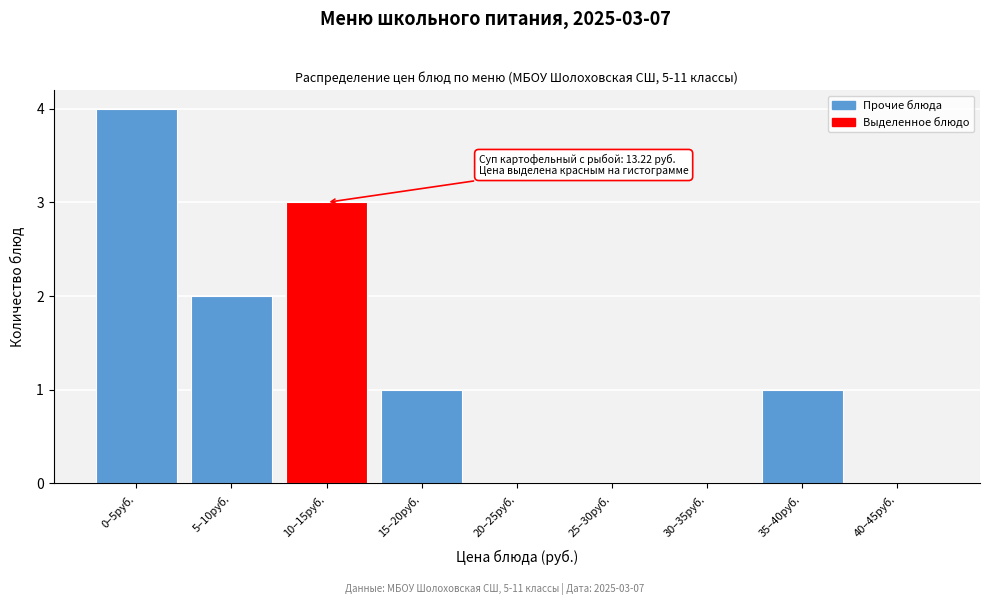

Reading left to right, what are all the values shown in this chart?

0–5руб.=4	5–10руб.=2	10–15руб.=3	15–20руб.=1	20–25руб.=0	25–30руб.=0	30–35руб.=0	35–40руб.=1	40–45руб.=0